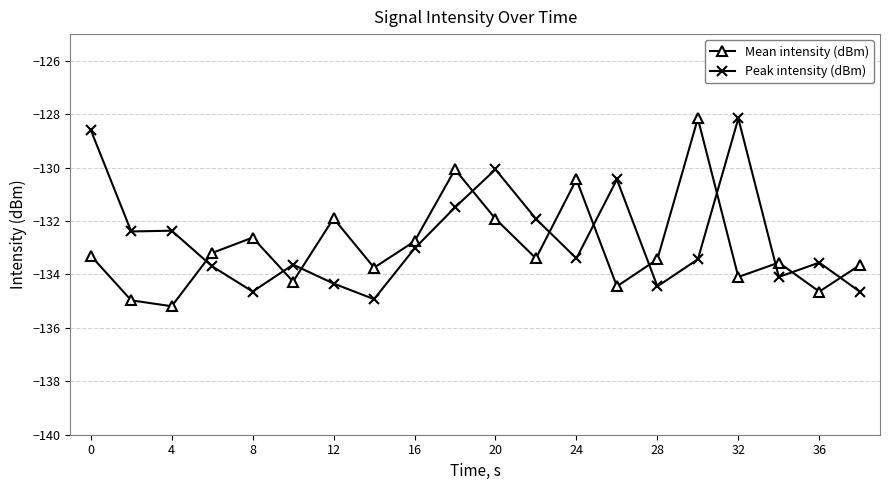

How many times do Peak intensity (dBm) and Mean intensity (dBm) cross each other?

11